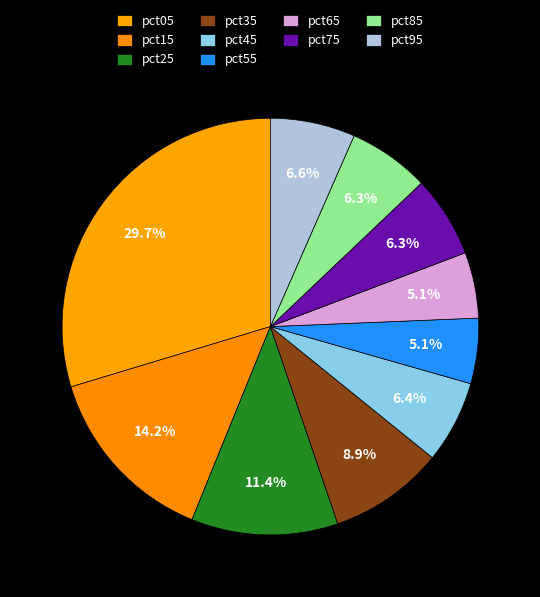

Do pct25 and pct85 together represent more than half of the pie?

No